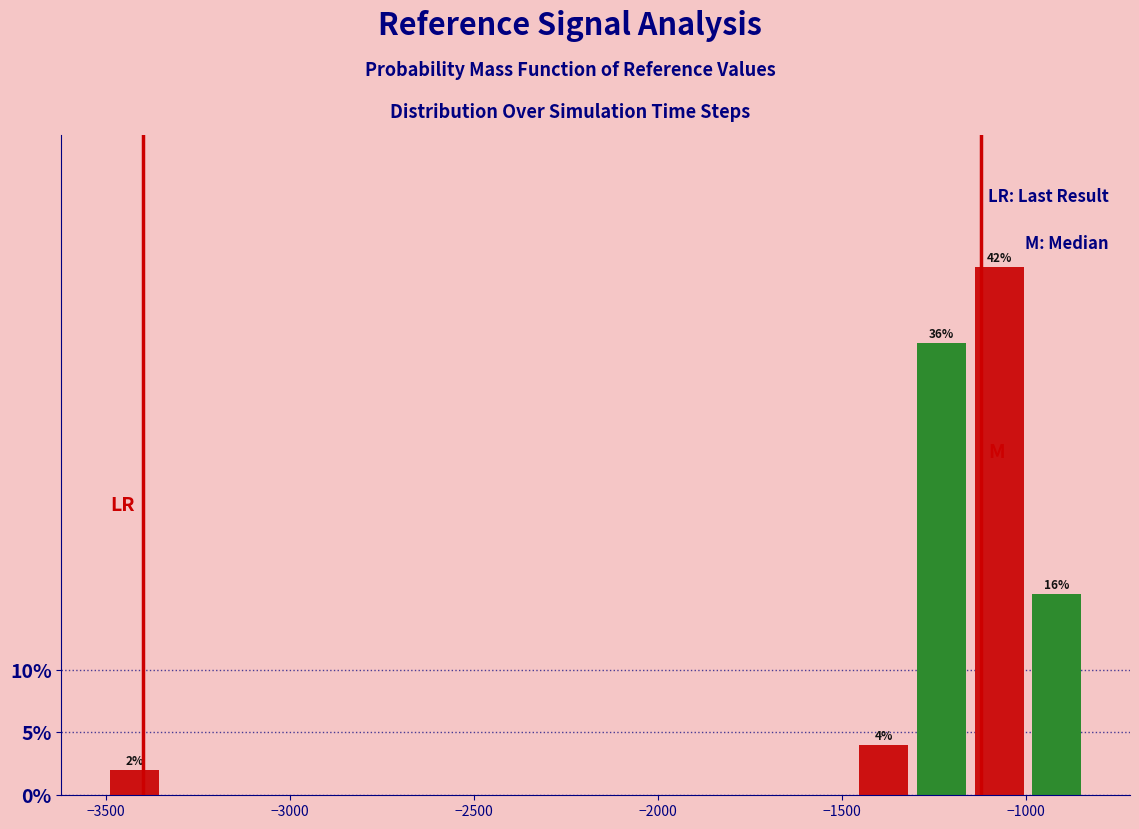

Read against the x-axis, roughly where is the centre of the tallest bar?

-1050